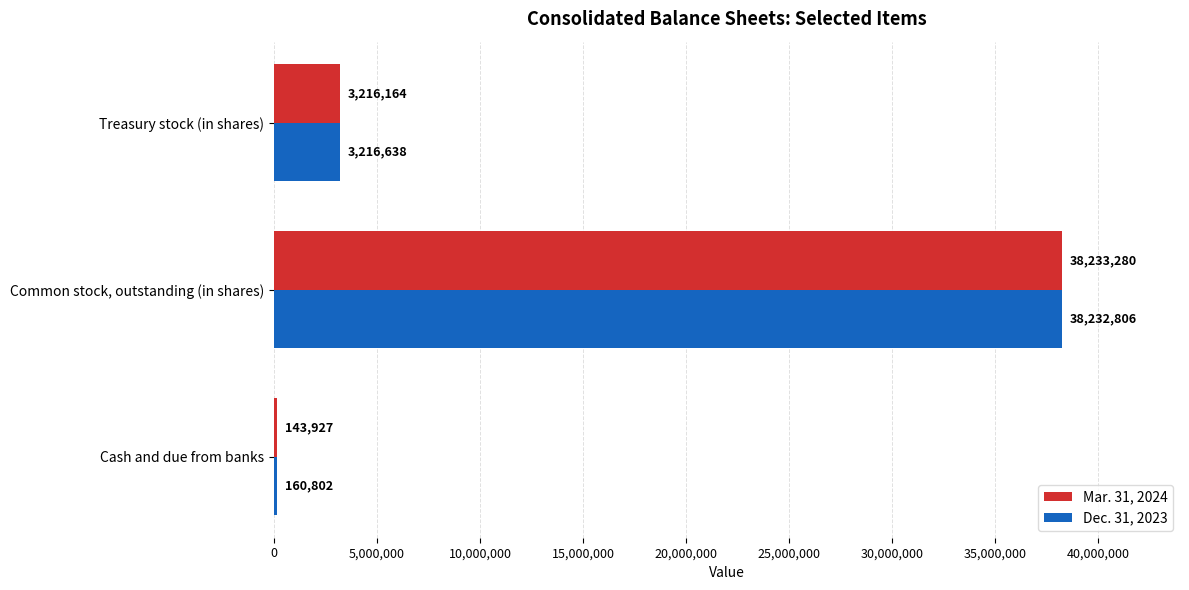

At which label is Dec. 31, 2023 closest to 19196804?

Treasury stock (in shares)